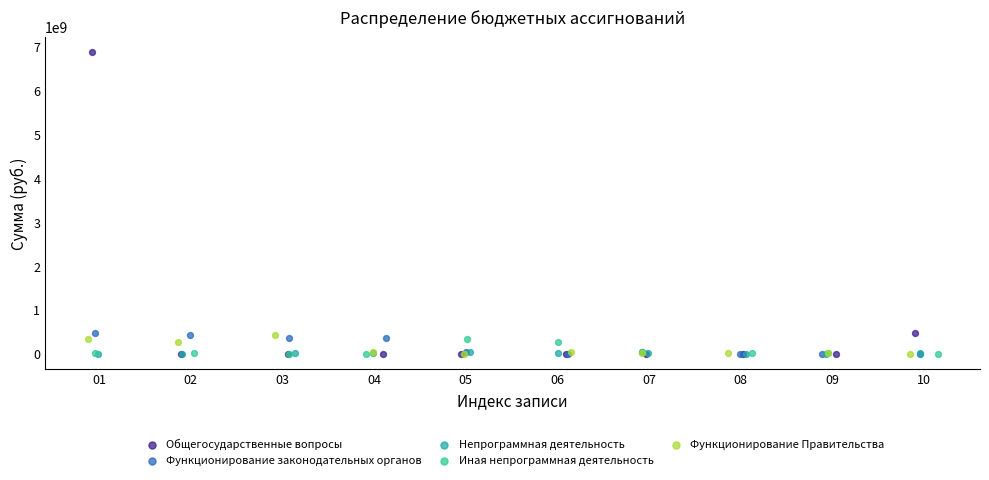

What are all the series names shown in the legend?

Общегосударственные вопросы, Функционирование законодательных органов, Непрограммная деятельность, Иная непрограммная деятельность, Функционирование Правительства